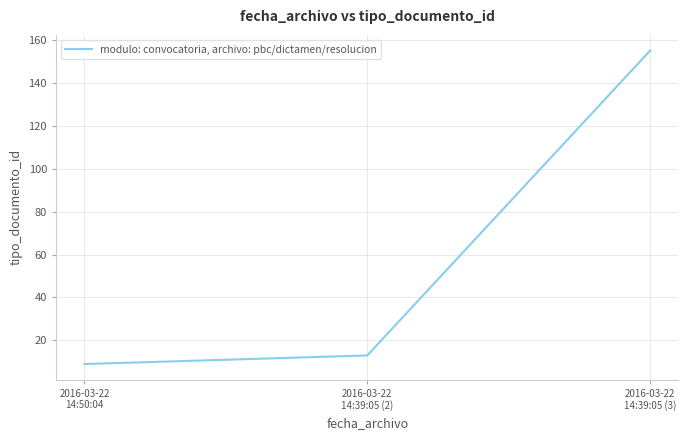

What is the change in value from 2016-03-22
14:39:05 (2) to 2016-03-22
14:39:05 (3)?

+142